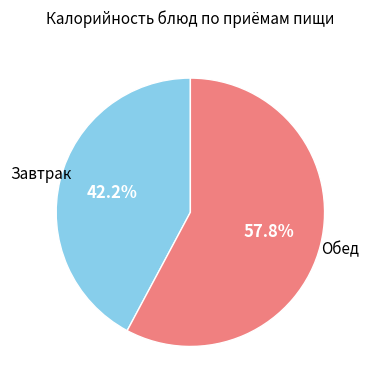

Is there any slice that represents more than half of the pie?

Yes